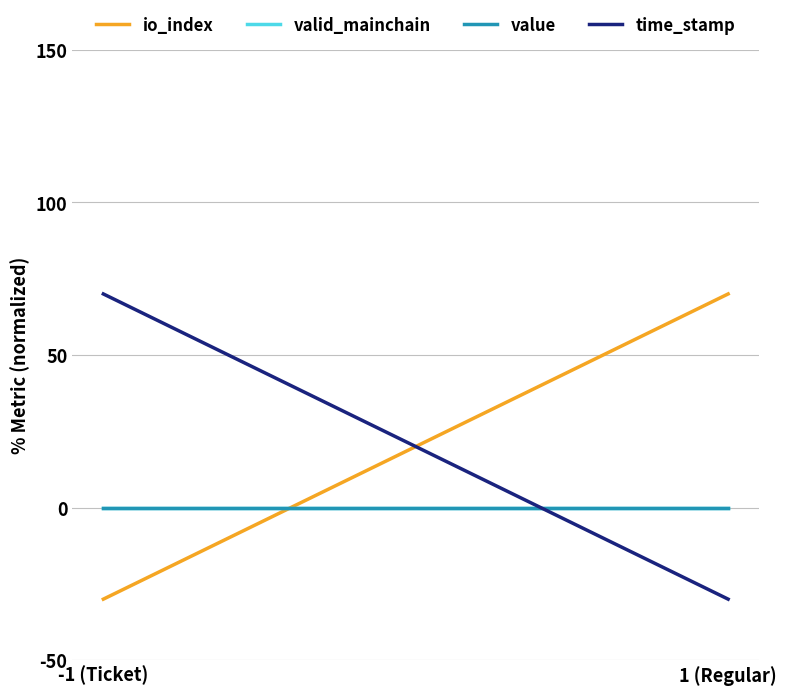

Is the value of value at -1 (Ticket) greater than the value of io_index at -1 (Ticket)?

Yes